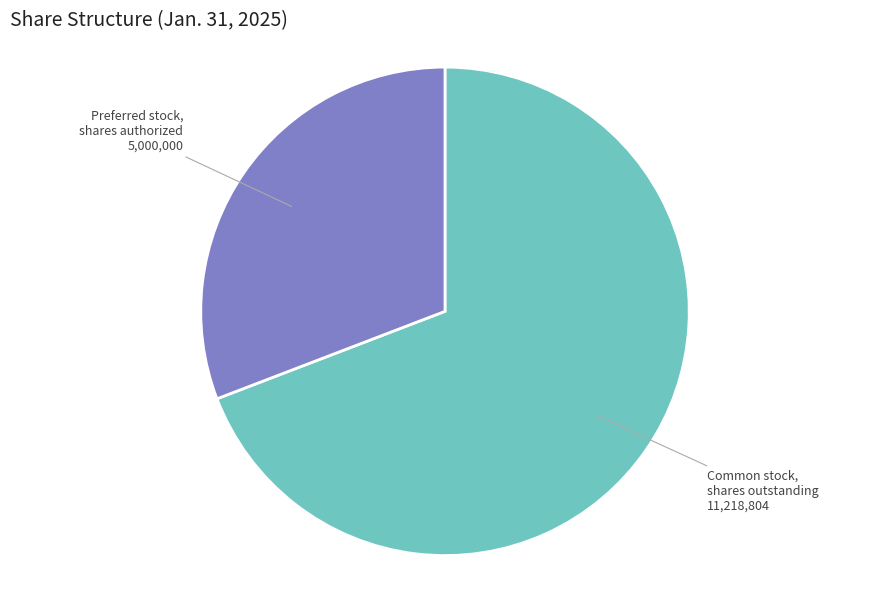

Which has a higher value, Preferred stock, shares authorized or Common stock, shares outstanding?

Common stock, shares outstanding